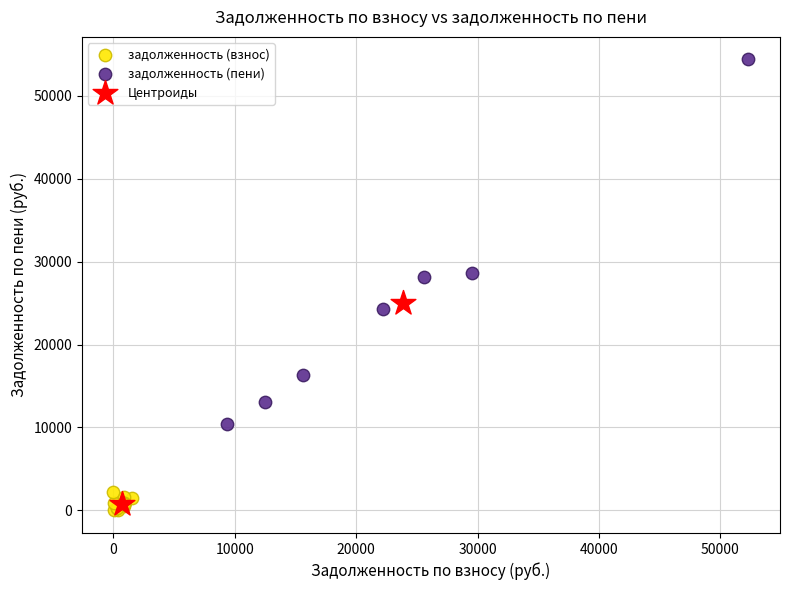

What are all the series names shown in the legend?

задолженность (взнос), задолженность (пени), Центроиды